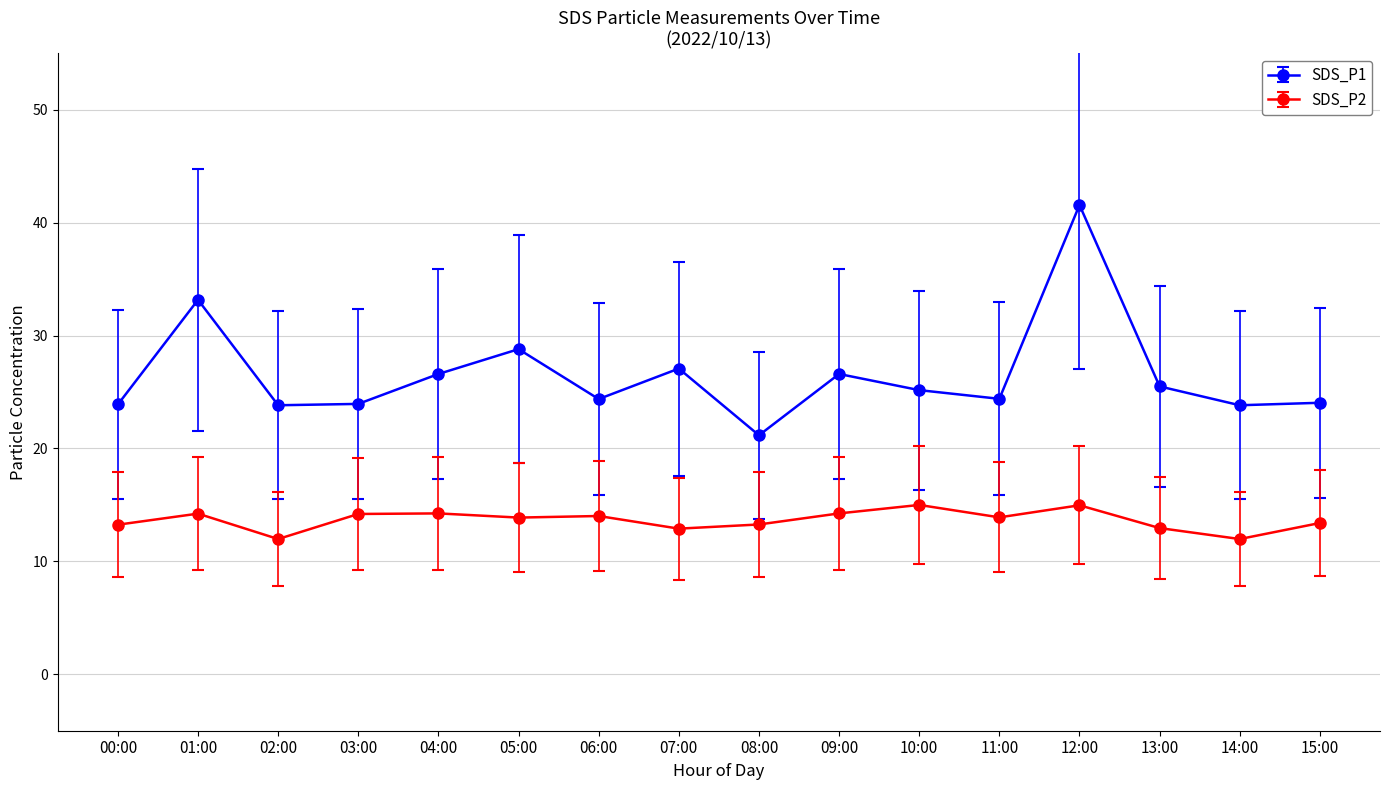

Does the chart have visible grid lines?

Yes